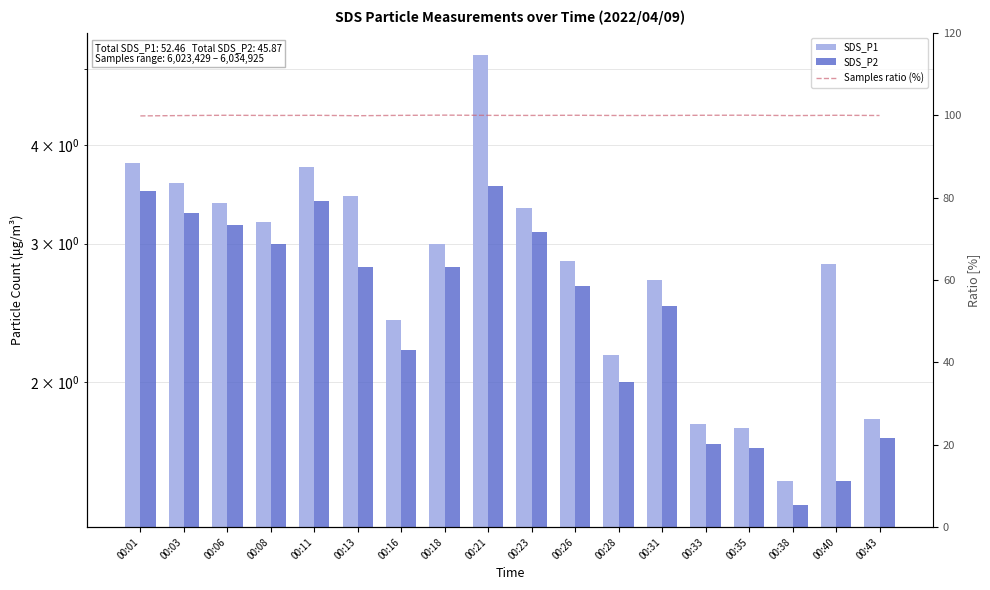

How many series are shown in this chart?

3